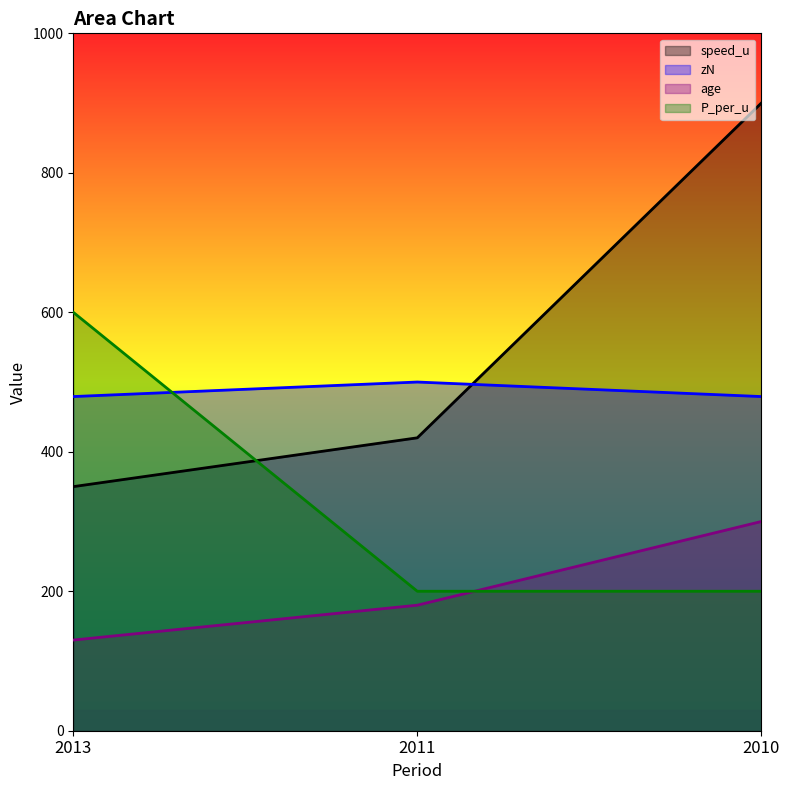

True or false: zN has a value of 739.5 at 2013.

False